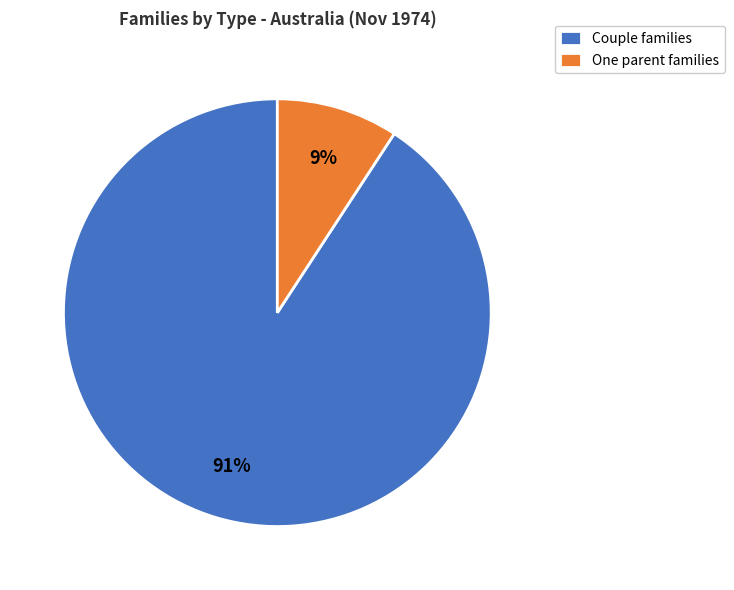

What is the largest slice in the pie chart?

Couple families